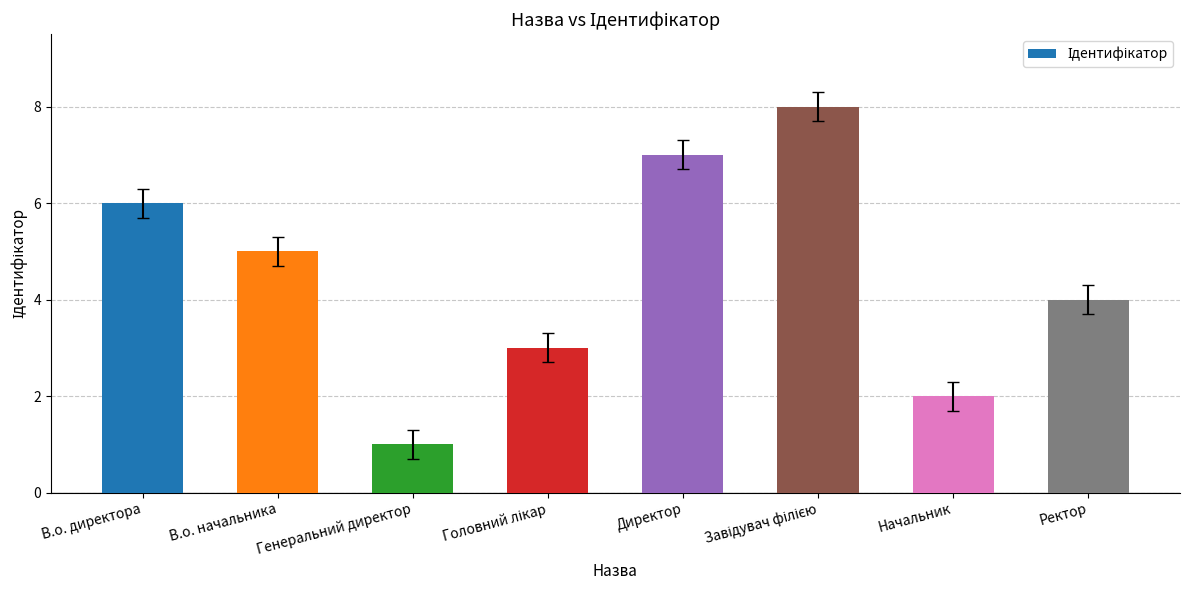

What value does the data have at Директор?

7